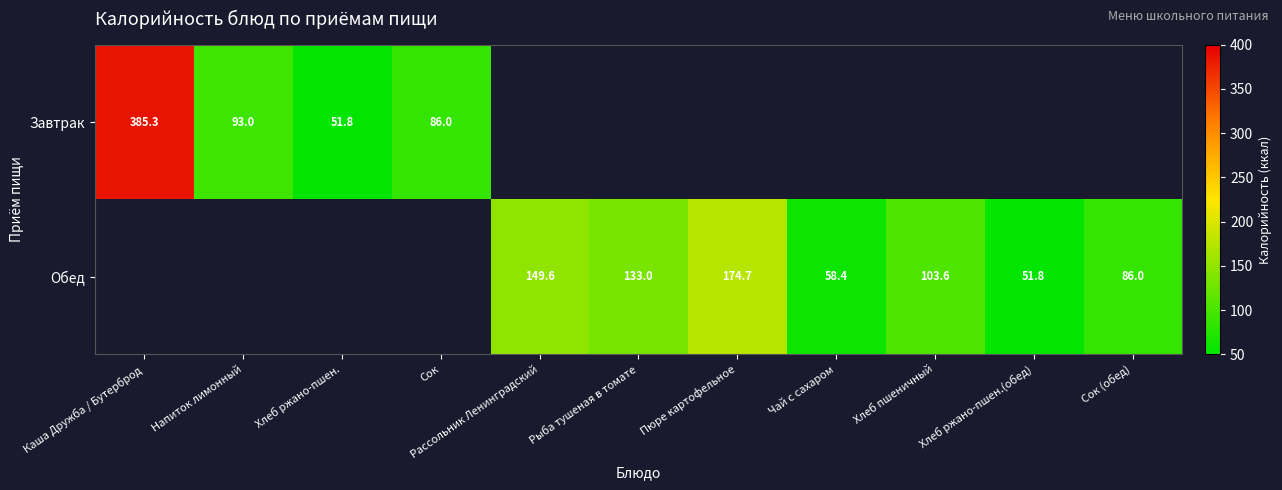

Which series has the widest spread of values?

Завтрак